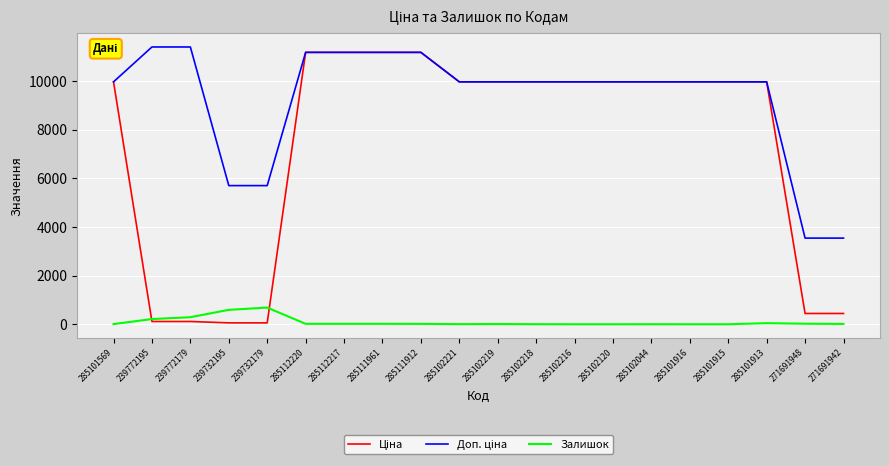

True or false: Залишок has a value of 3.0 at 285102218.

True